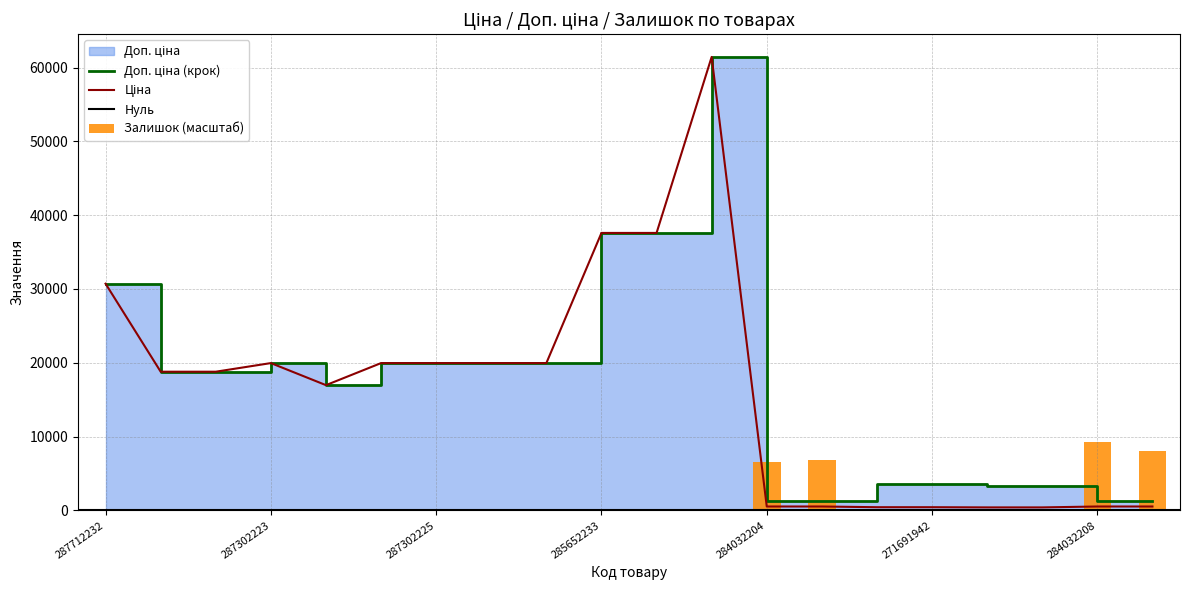

Does the chart contain any negative values?

No